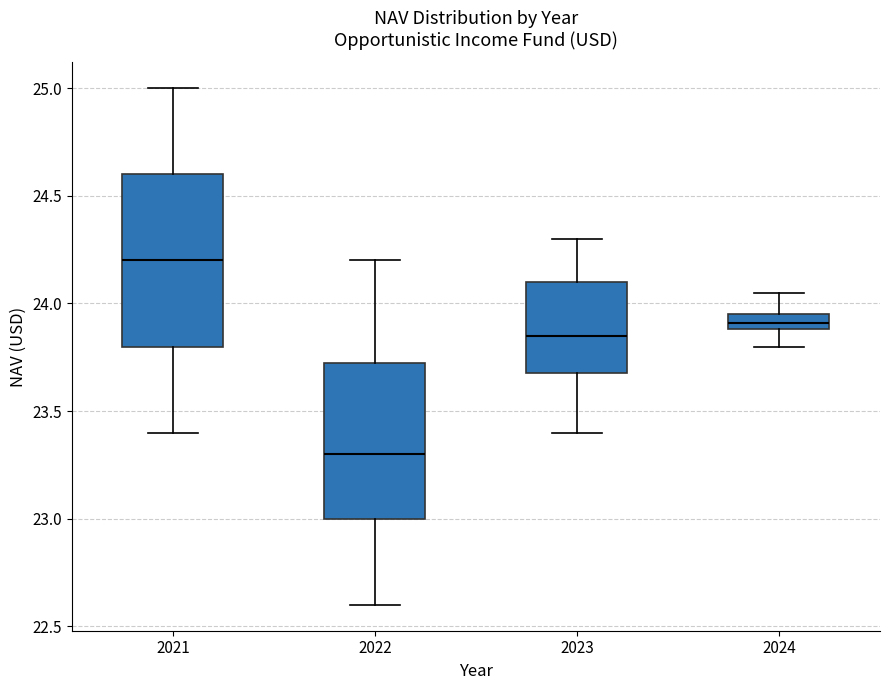

Which box's median line is the lowest?

2022